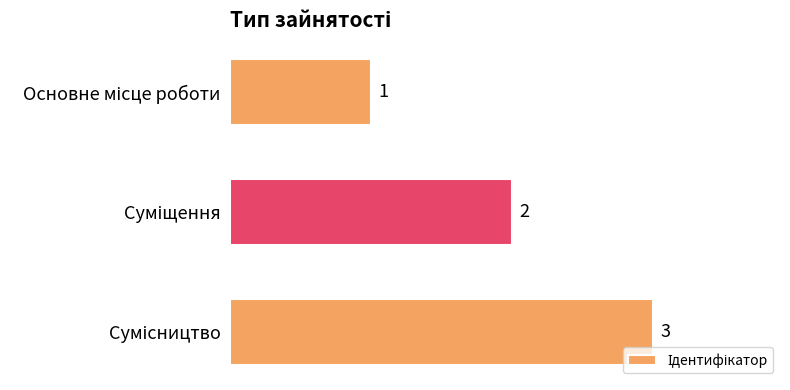

How many series are shown in this chart?

1